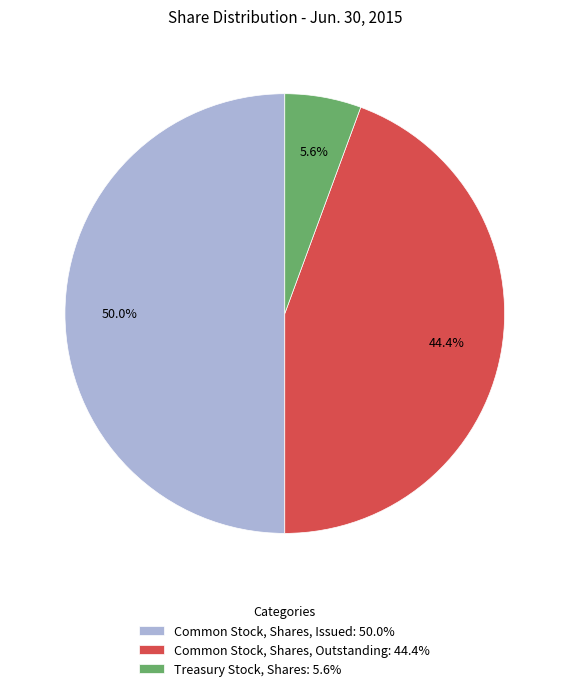

Is it true that Common Stock, Shares, Issued is 50% of the pie?

True